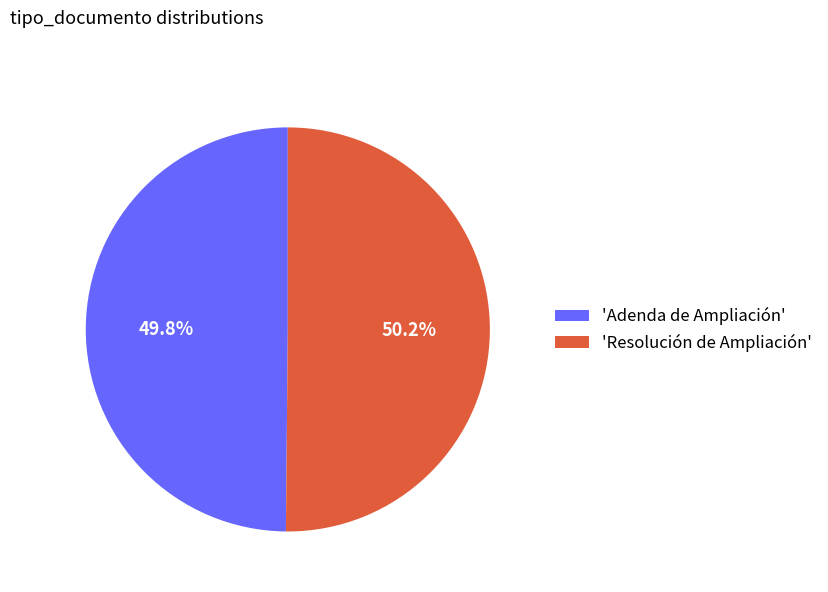

What is the ratio of the value at 'Adenda de Ampliación' to the value at 'Resolución de Ampliación'?

1.0